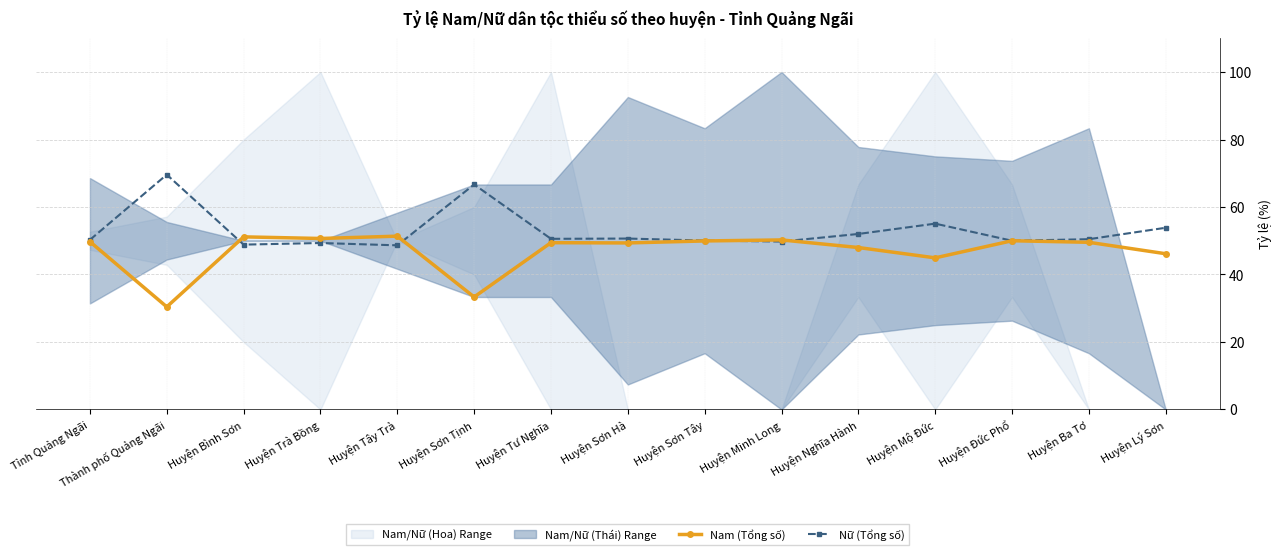

List the labels in order of Nữ (Tổng số) value, smallest first.

Huyện Tây Trà, Huyện Bình Sơn, Huyện Trà Bồng, Huyện Minh Long, Huyện Đức Phổ, Huyện Sơn Tây, Tỉnh Quảng Ngãi, Huyện Ba Tơ, Huyện Tư Nghĩa, Huyện Sơn Hà, Huyện Nghĩa Hành, Huyện Lý Sơn, Huyện Mộ Đức, Huyện Sơn Tịnh, Thành phố Quảng Ngãi